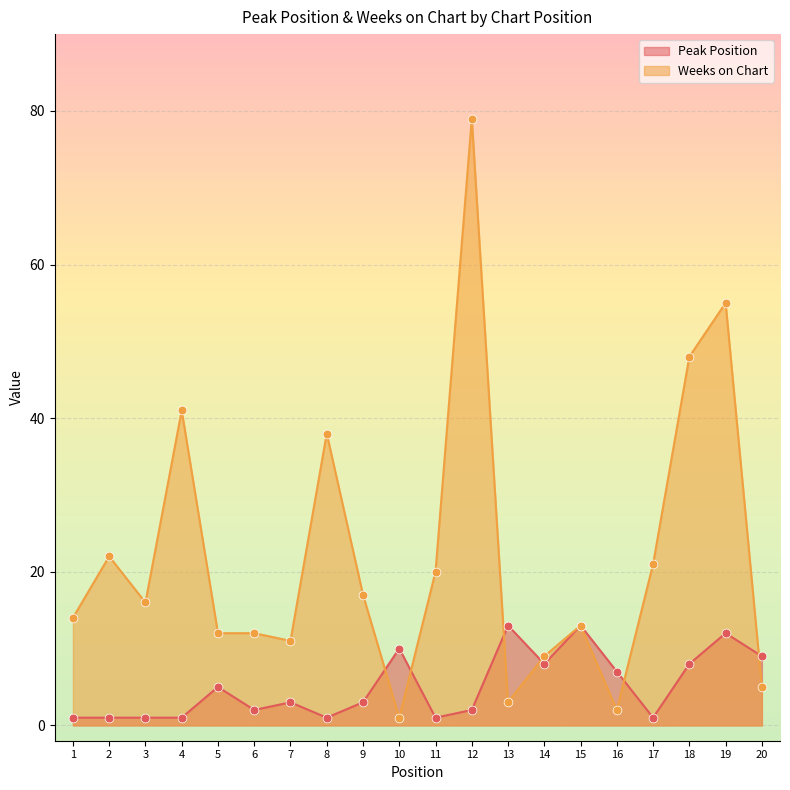

What are all the series names shown in the legend?

Peak Position, Weeks on Chart